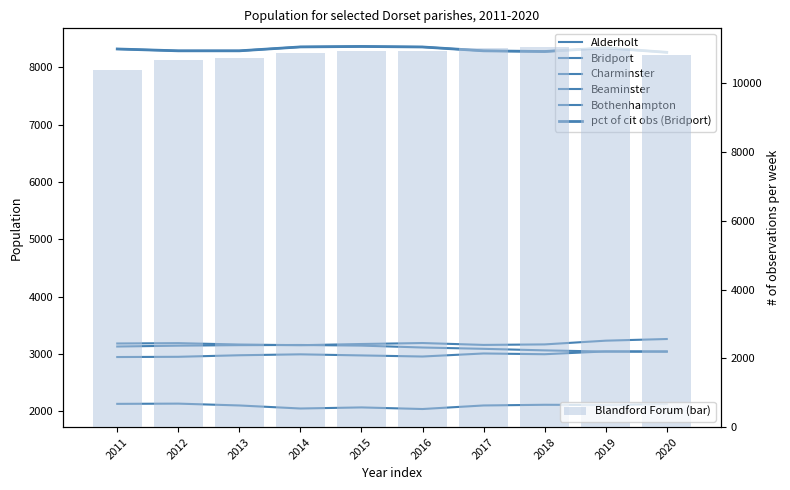

What is the total value across all series at 2019?

30761